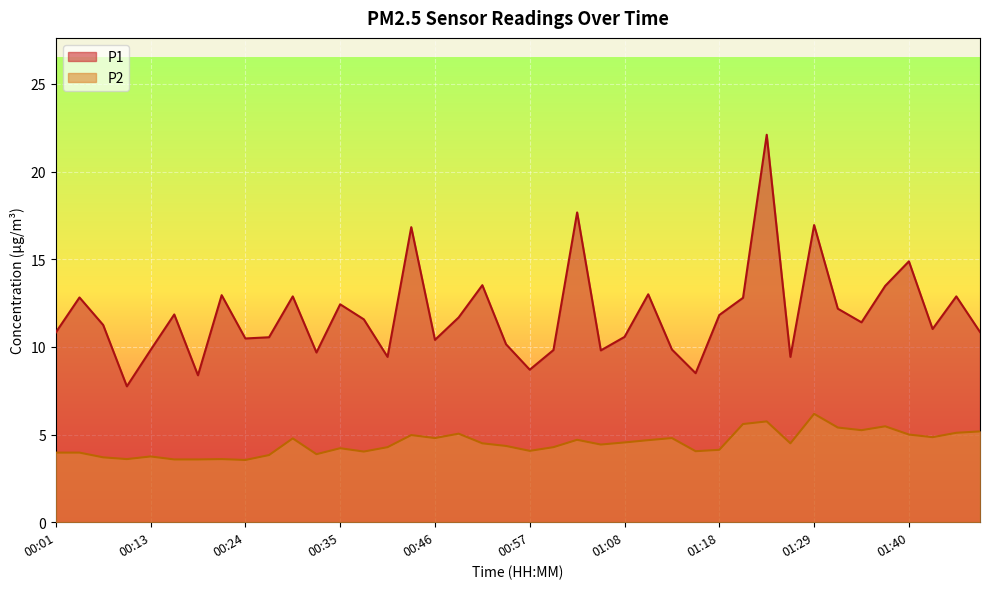

What is the difference between the highest and lowest values at 00:48?

6.6